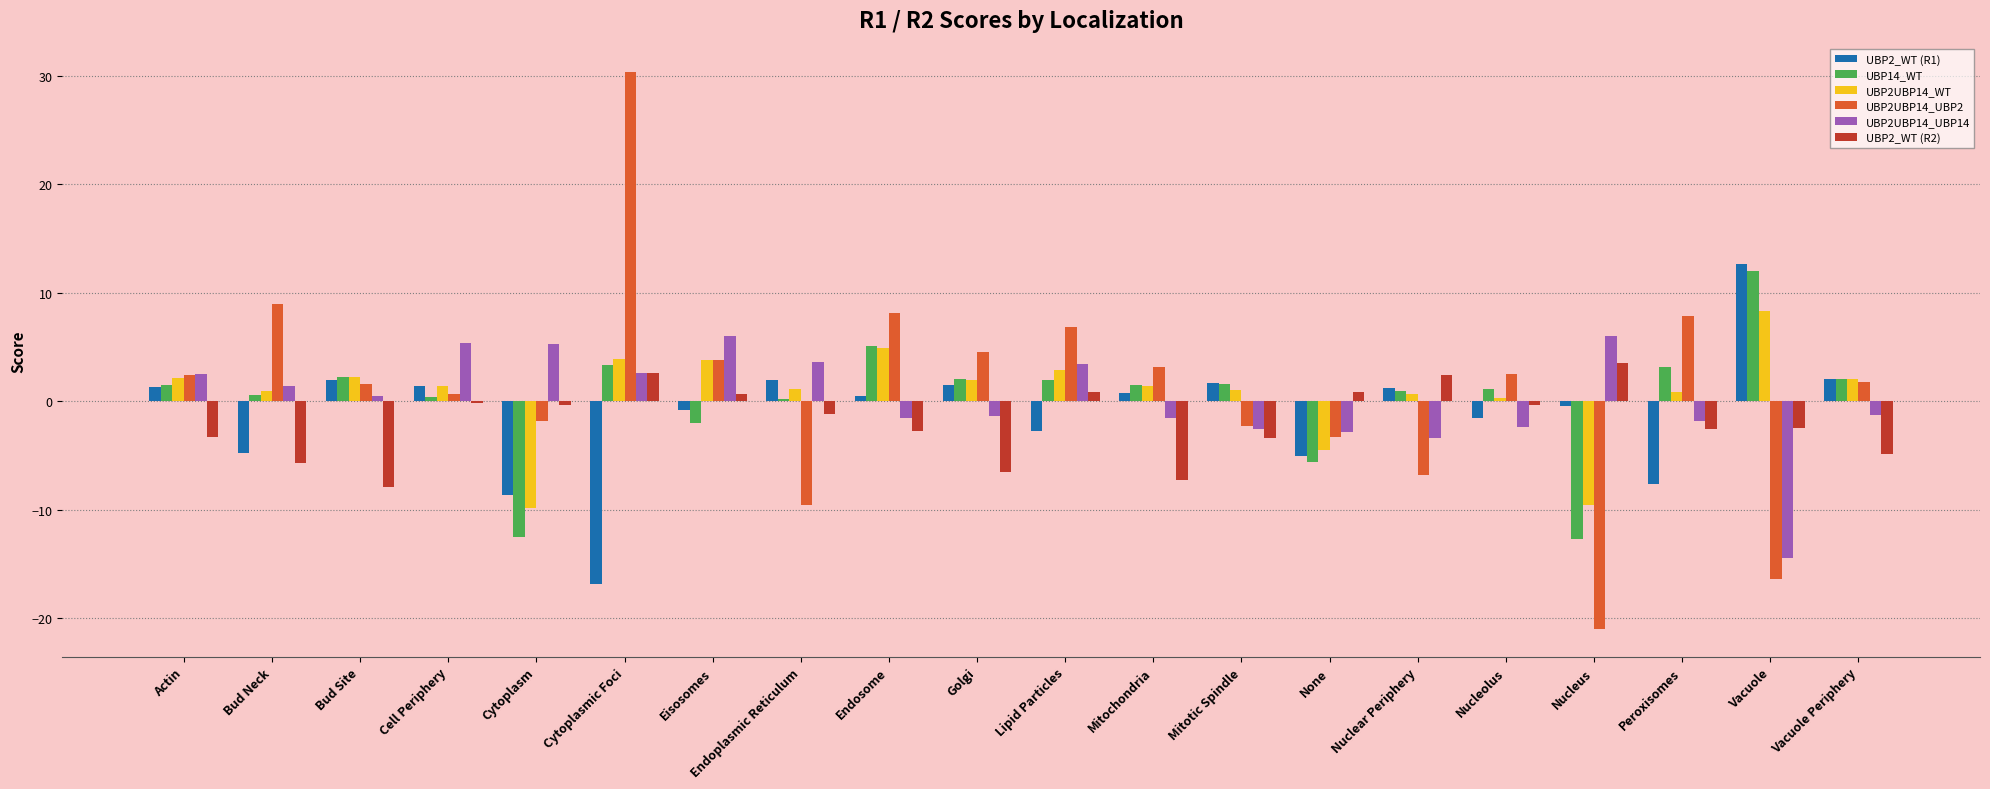

The UBP2UBP14_UBP14 series shows -1.6 at Mitochondria. True or false?

True